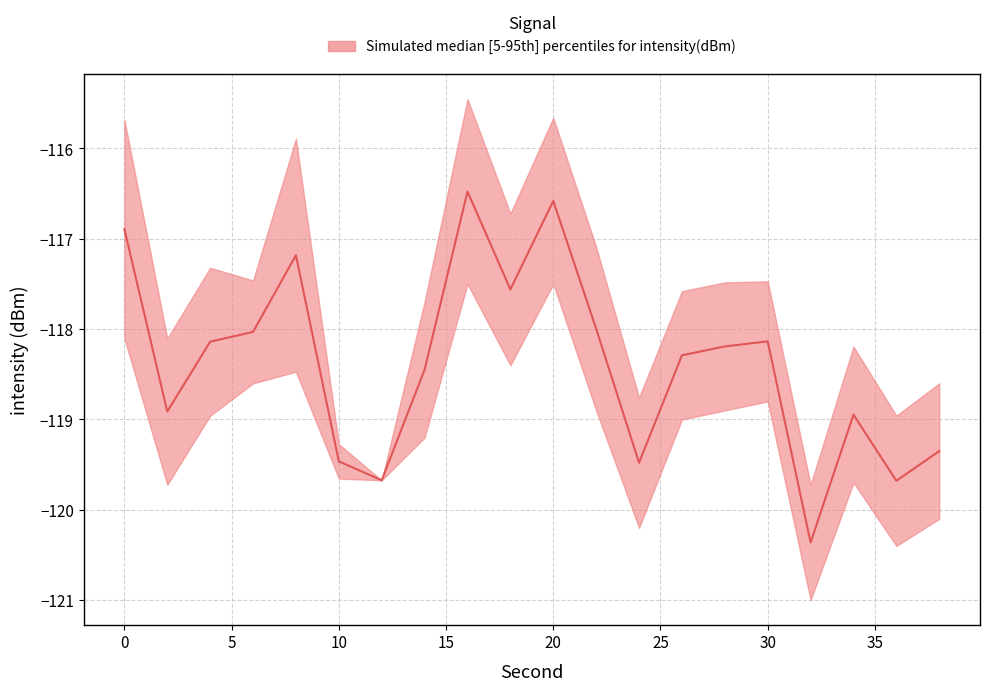

What is the difference between the second highest and second lowest values in the lower series?

3.0